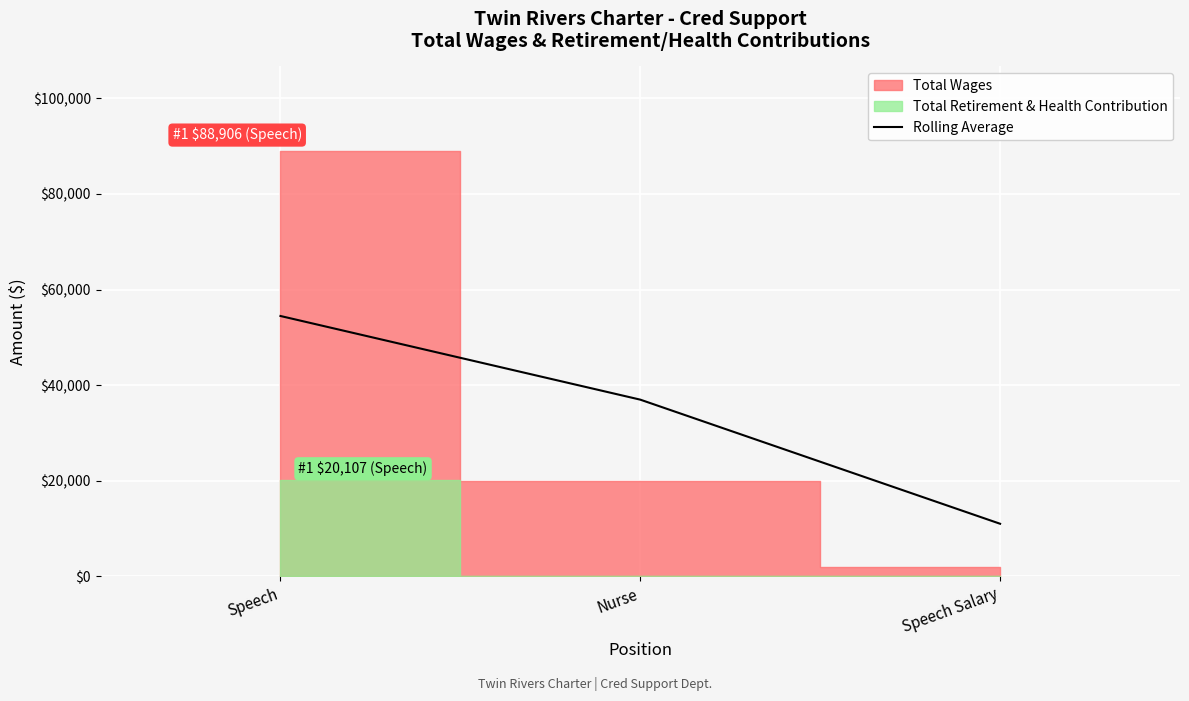

The value at Speech Salary is 11025.0. True or false?

True